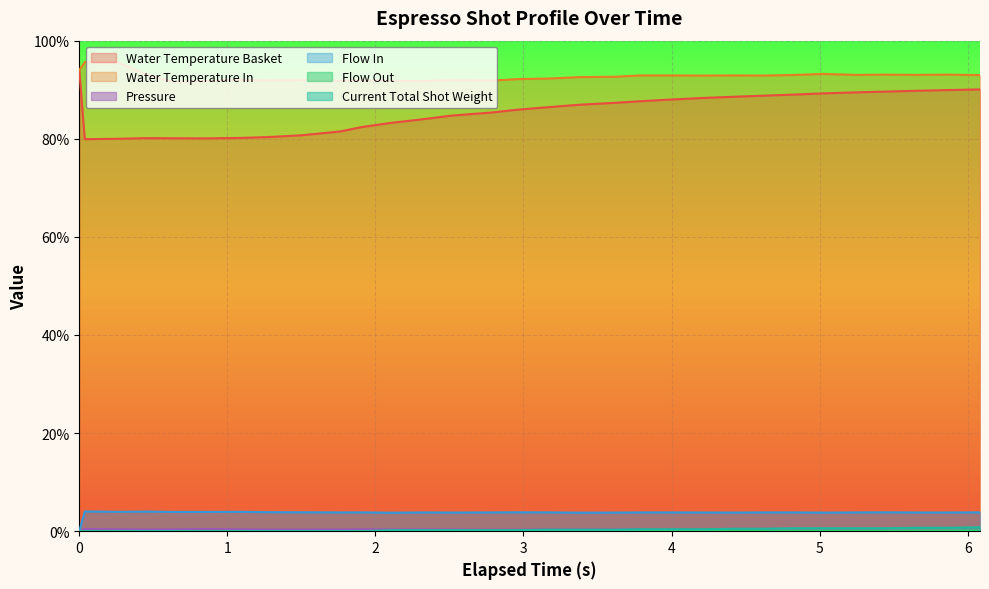

At which category does the chart reach its peak across all series?

0.037